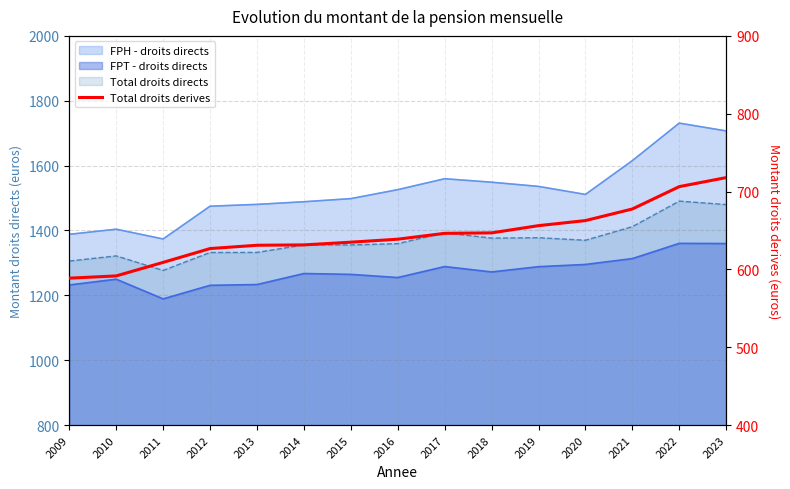

Reading left to right, transcribe all the data shown in this chart.

588.7	591.6	609.0	626.8	631.0	631.5	635.0	638.8	646.3	646.9	656.2	662.7	677.6	706.3	717.9